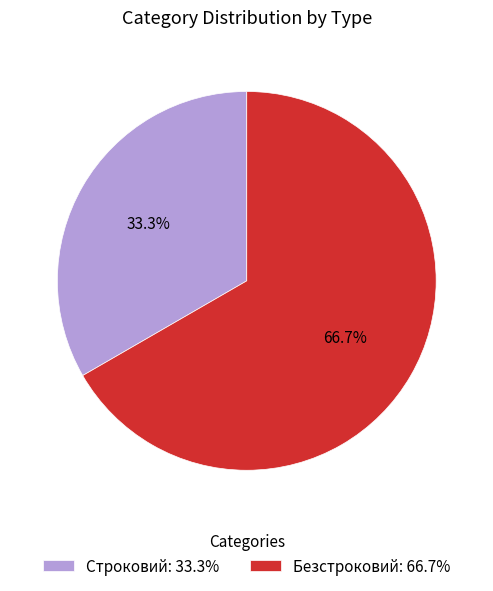

Rank the categories by value from lowest to highest.

Строковий, Безстроковий